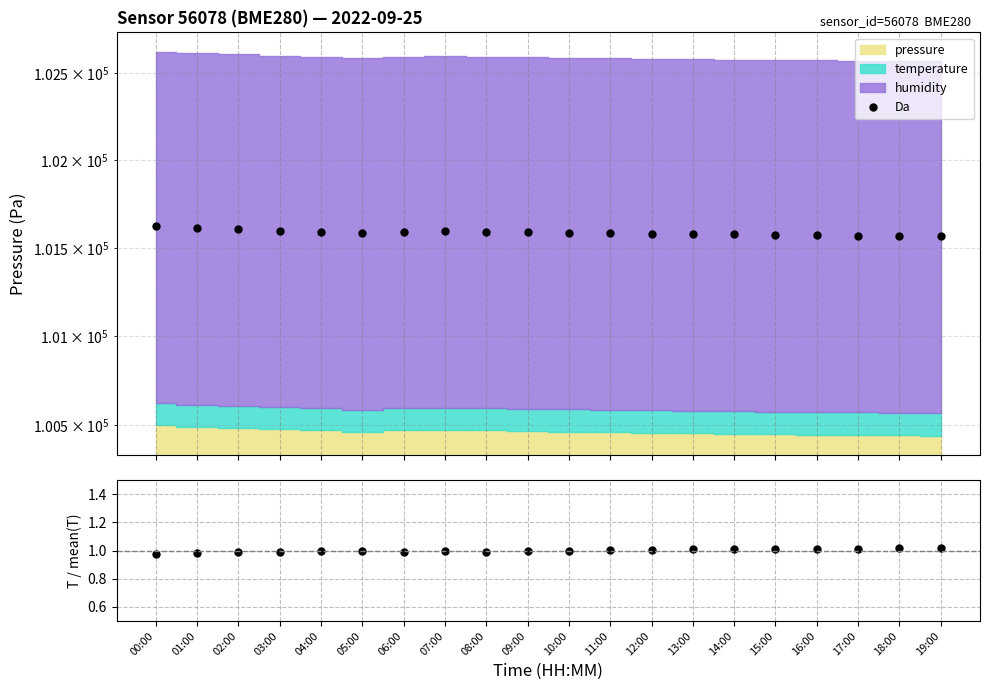

What is the value of the temp/mean point at the 9th from the left?

1.0